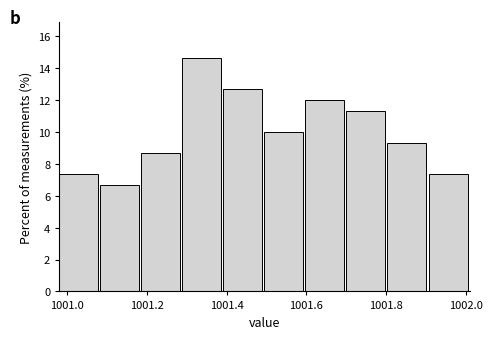

Over which range of the x-axis is the bar tallest?

1001.28 to 1001.40